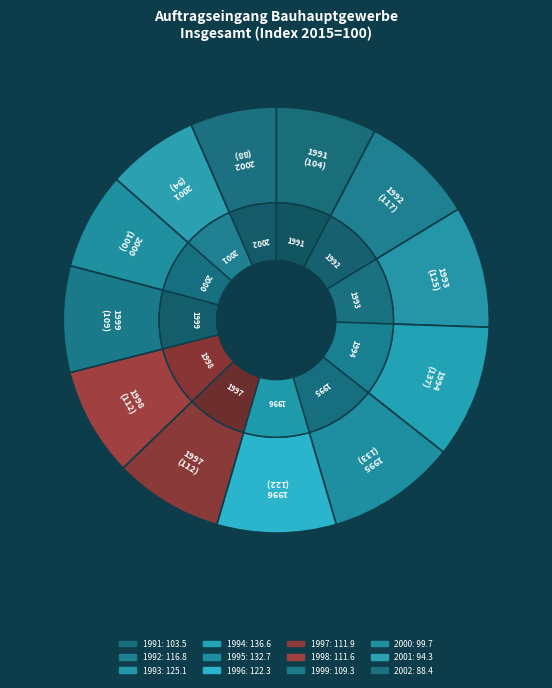

To the nearest percent, what is the combined percentage of 1997 and 1994?

18%